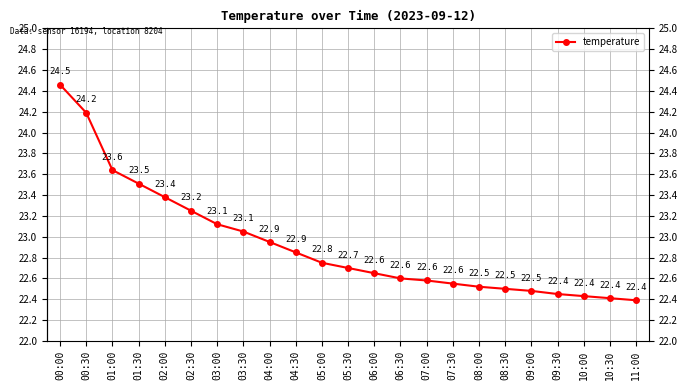

What is the difference between the maximum and minimum values?

2.1